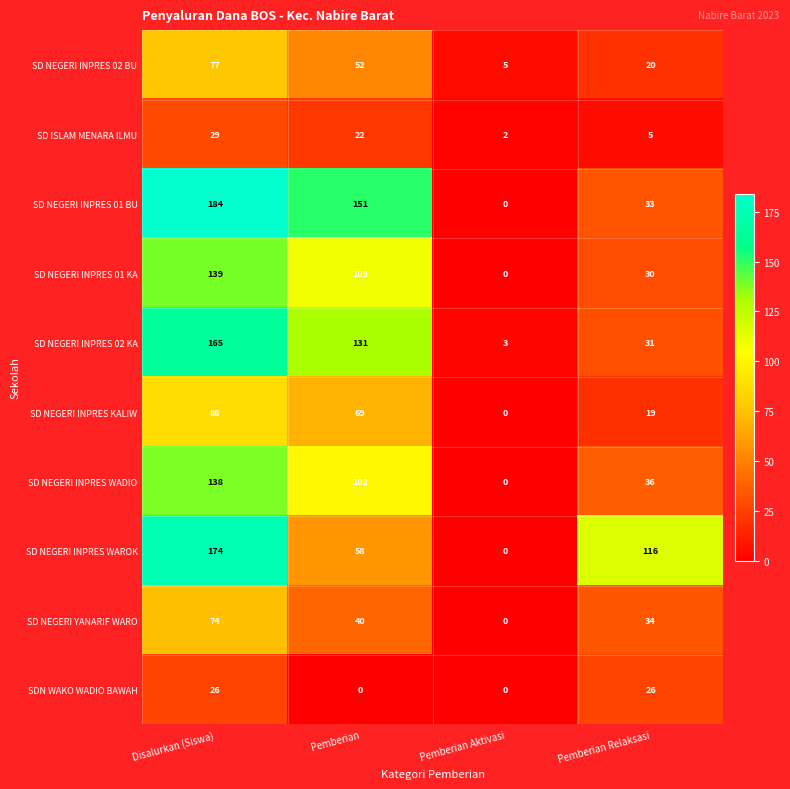

Count the SDN WAKO WADIO BAWAH values in the range 0 to 26.

4